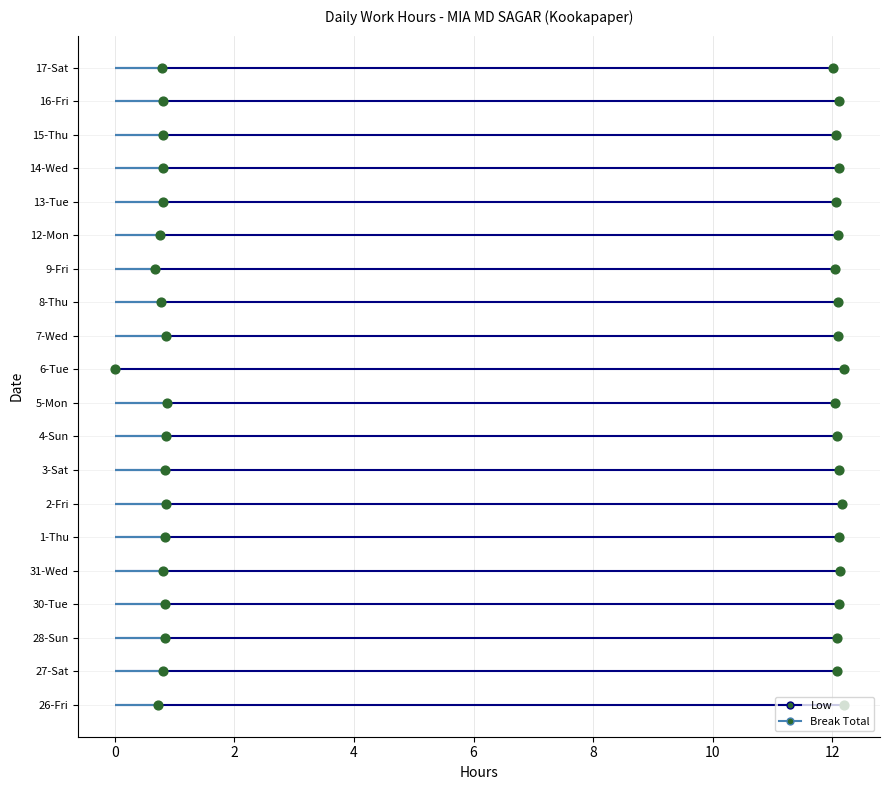

At which category is the sum across all series the highest?

2-Fri